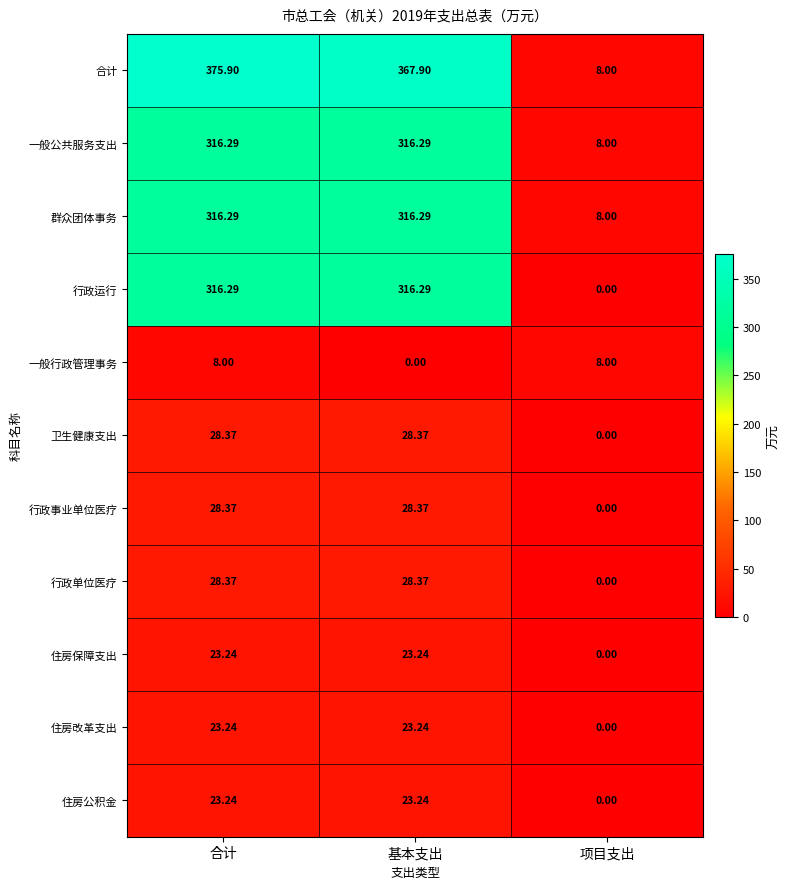

At which category is the sum across all series the highest?

合计